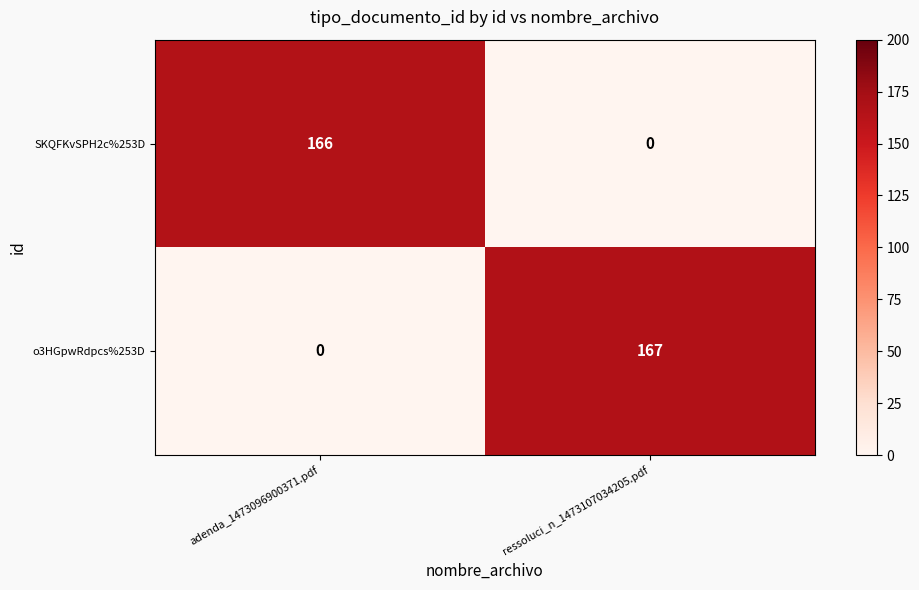

Which series has the widest spread of values?

o3HGpwRdpcs%253D